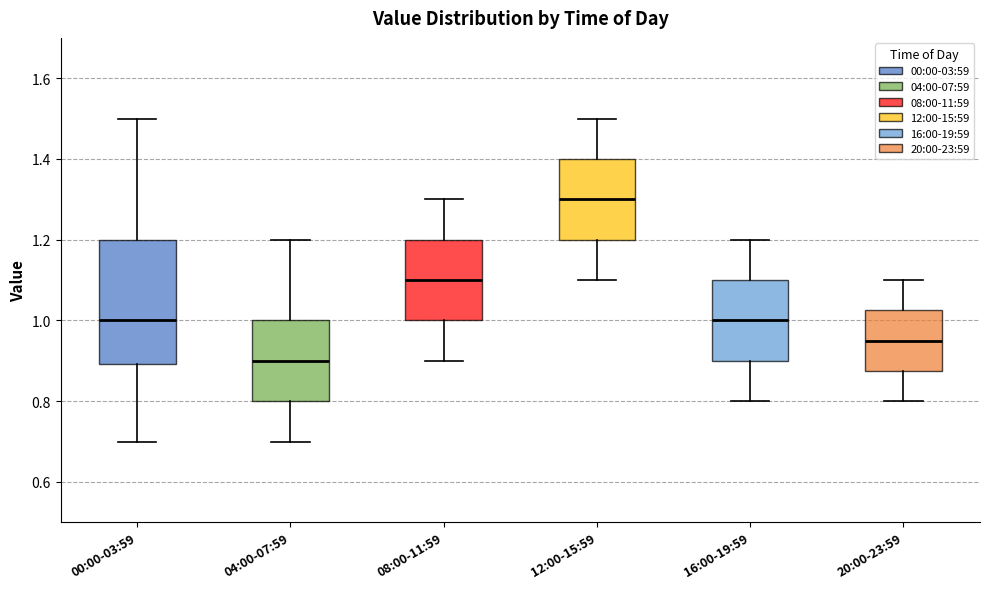

Comparing the boxes themselves (not the whiskers), which one is the tallest?

00:00-03:59